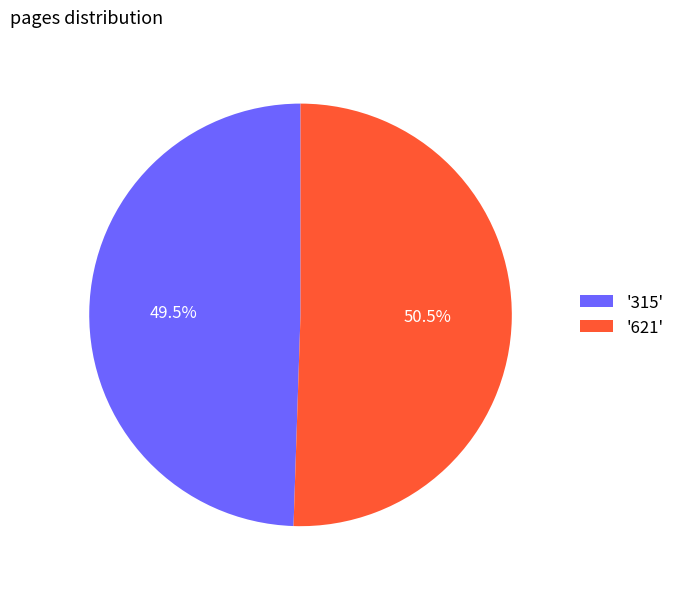

What percentage is NOT represented by '315'?

50.5%